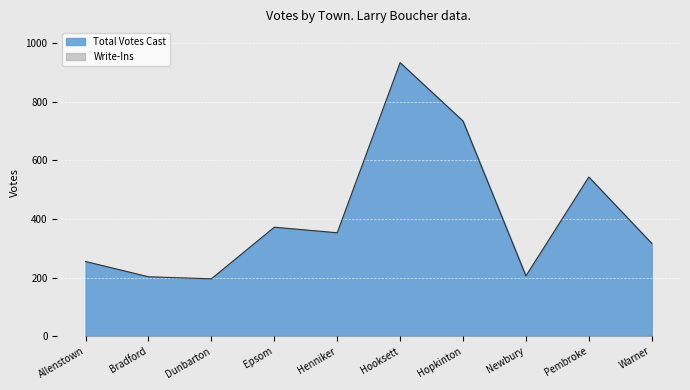

What is the maximum value shown in the chart?

933